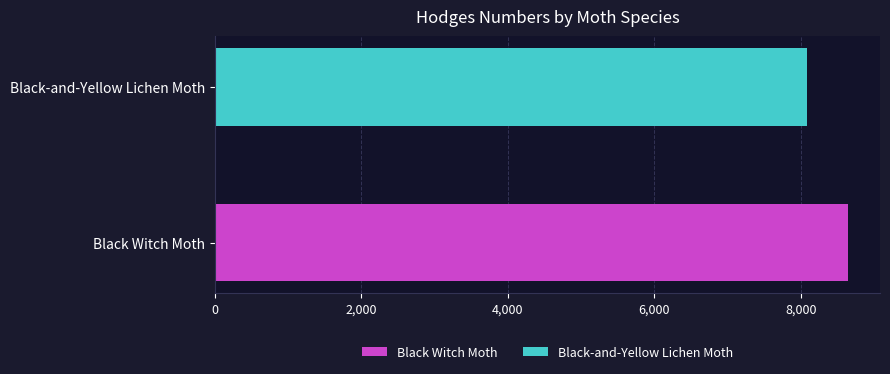

Which series has the largest range (max minus min)?

Black Witch Moth